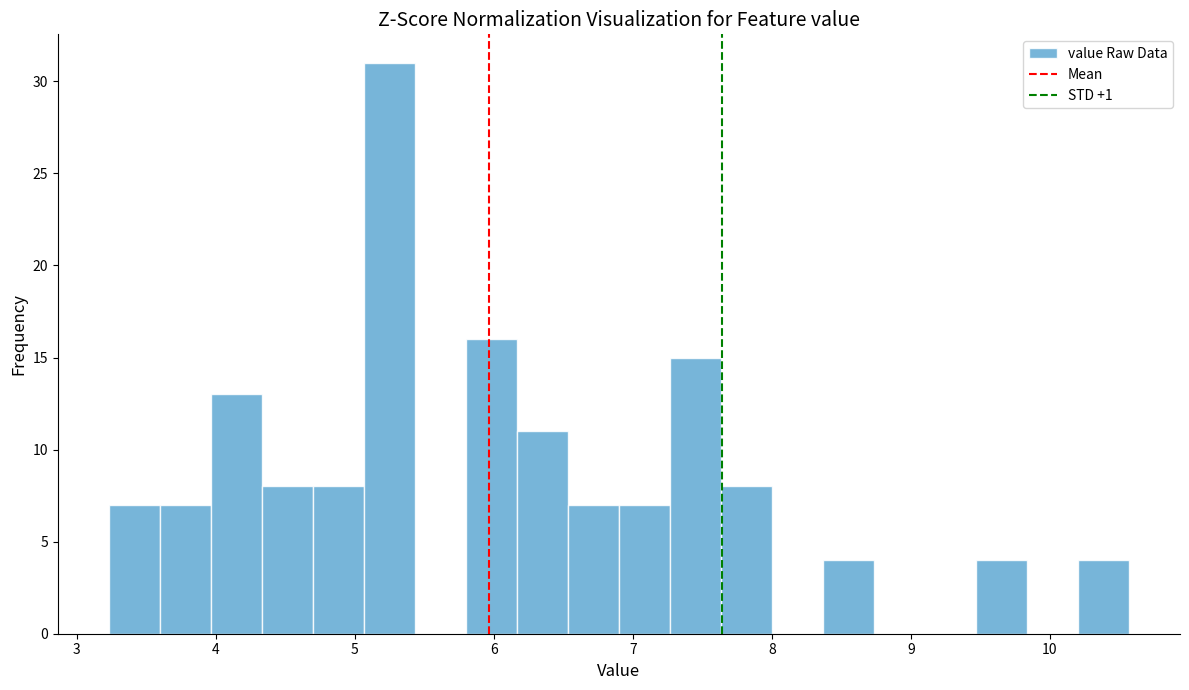

Around what value on the x-axis is the tallest bar? Give the approximate position of its centre, as read against the axis.

5.2